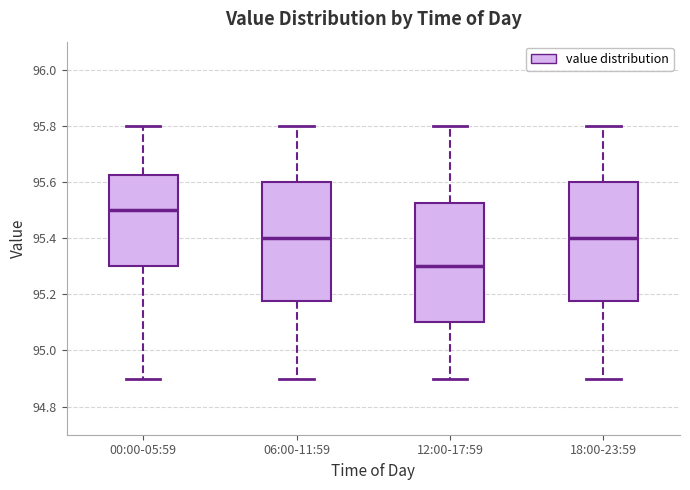

Reading left to right, transcribe this box plot: for each box, give where its median line is, the range the box spans, and where its two whiskers end, as read against the y-axis. The values are not printed on the chart, so give them approximately, as read against the axis.

00:00-05:59: median 95.50, box 95.30 to 95.62, whiskers 94.90 to 95.80
06:00-11:59: median 95.40, box 95.18 to 95.60, whiskers 94.90 to 95.80
12:00-17:59: median 95.30, box 95.10 to 95.52, whiskers 94.90 to 95.80
18:00-23:59: median 95.40, box 95.18 to 95.60, whiskers 94.90 to 95.80